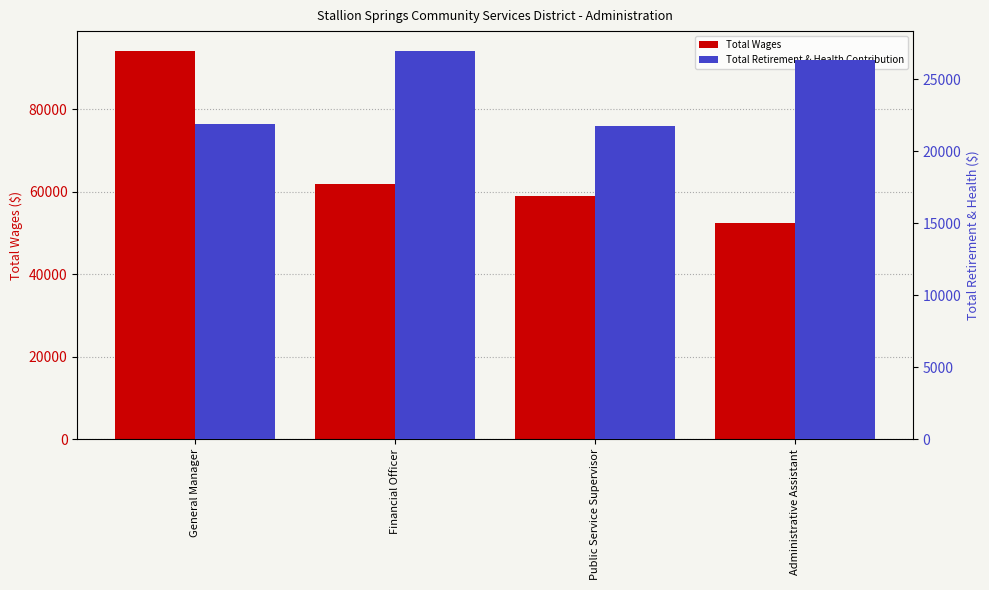

Where does the Total Wages series first go above 61924?

General Manager